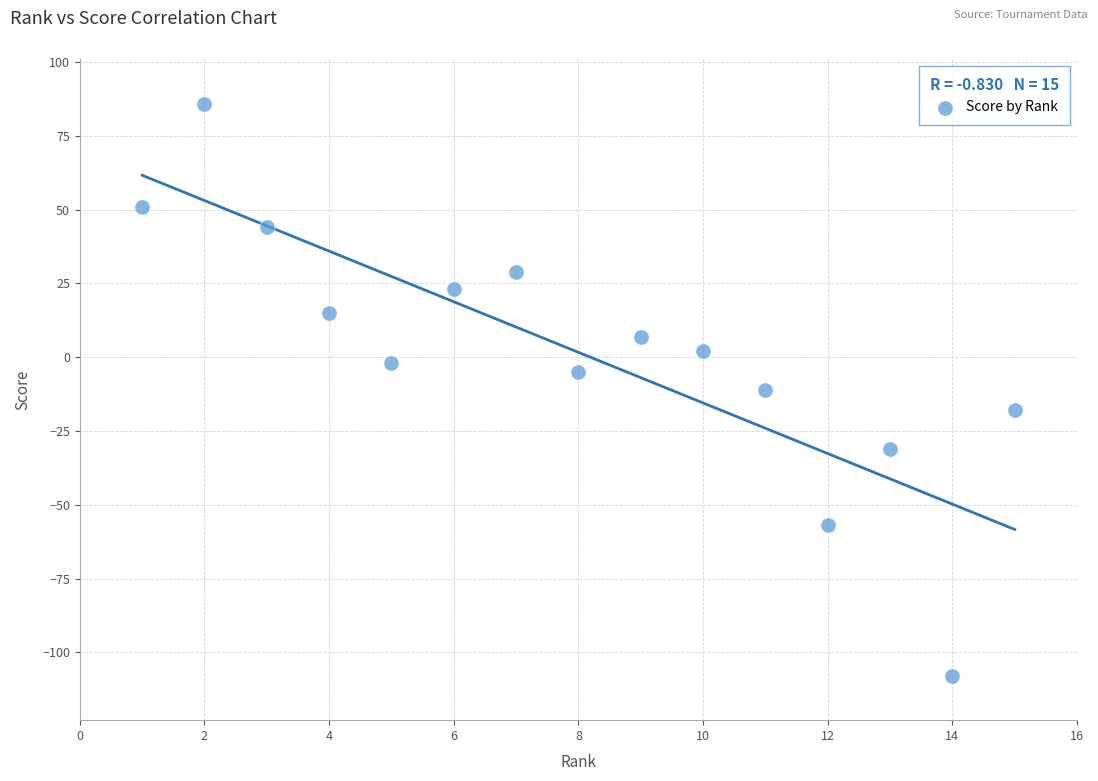

What is the range of Y values (max minus min)?

194